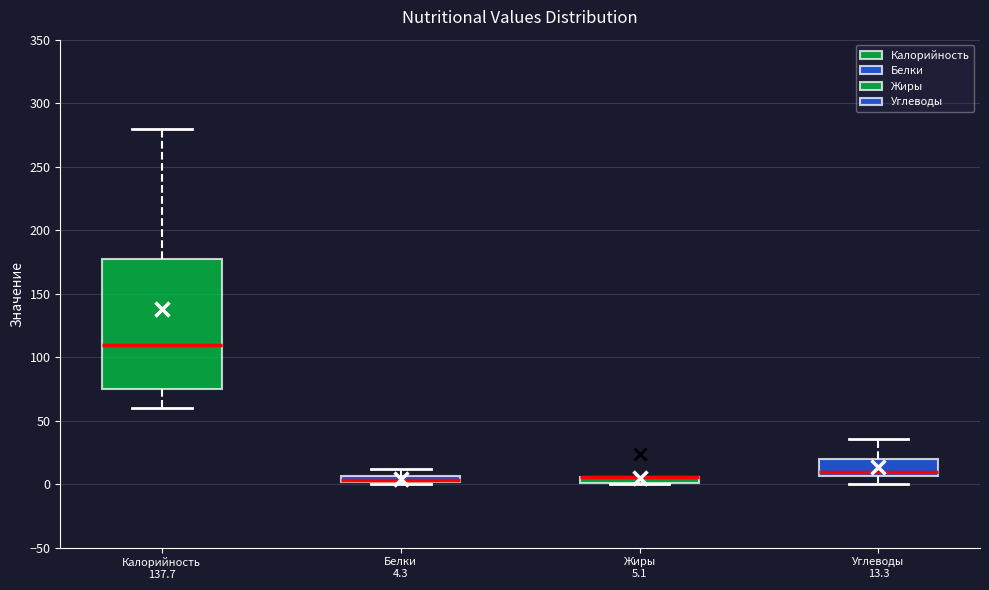

Which box is the tallest, from its lower edge to its upper edge?

Калорийность 137.7